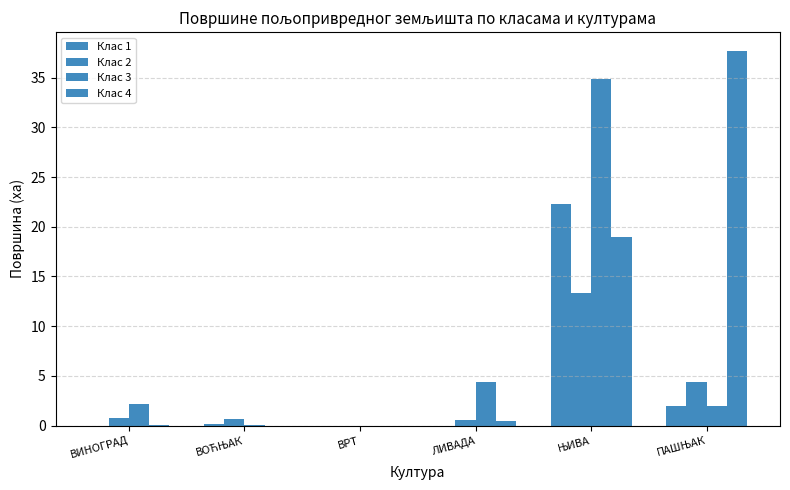

Is the value of Клас 2 at ВРТ greater than the value of Клас 1 at ЛИВАДА?

No